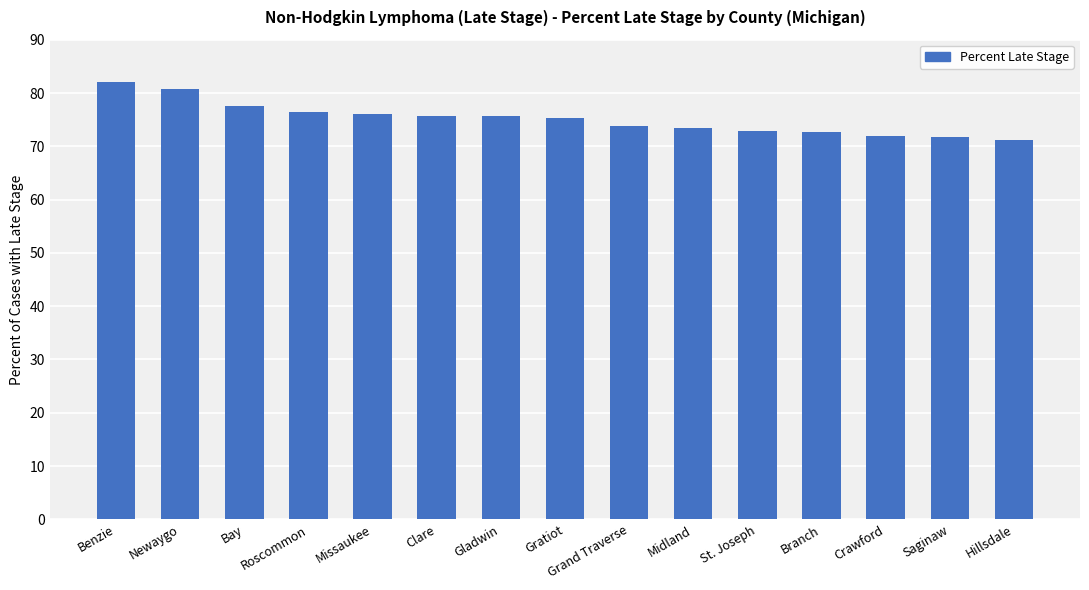

What is the maximum value shown in the chart?

82.1